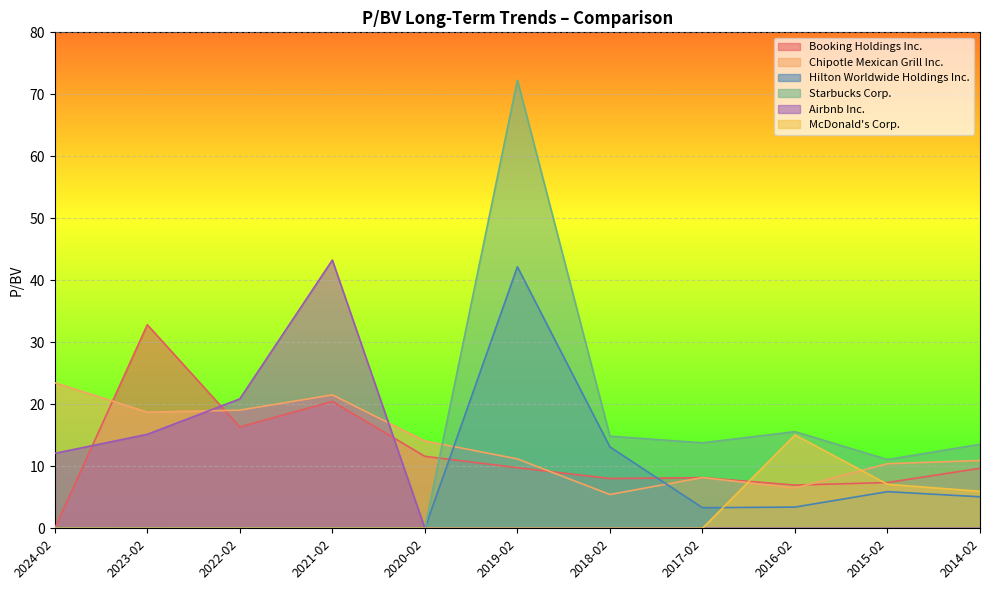

How many intersections are there between Booking Holdings Inc. and Hilton Worldwide Holdings Inc.?

2